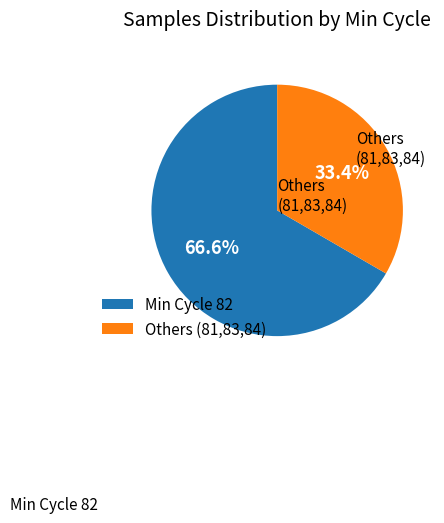

What portion of the pie excludes Others (81,83,84)?

66.6%